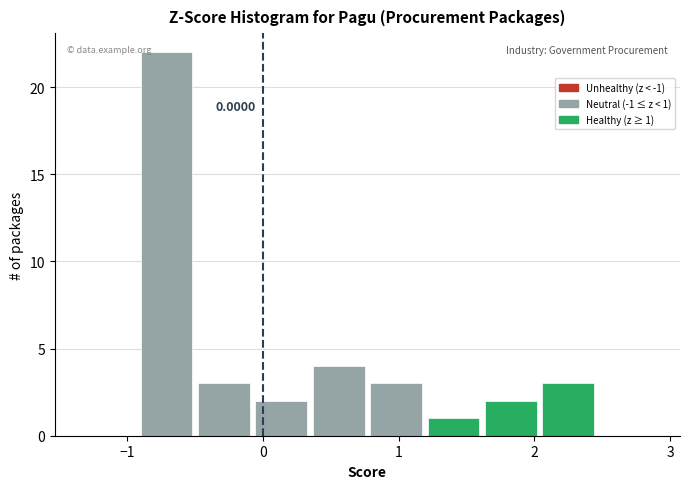

Which range on the x-axis has the tallest bar?

-0.9 to -0.5